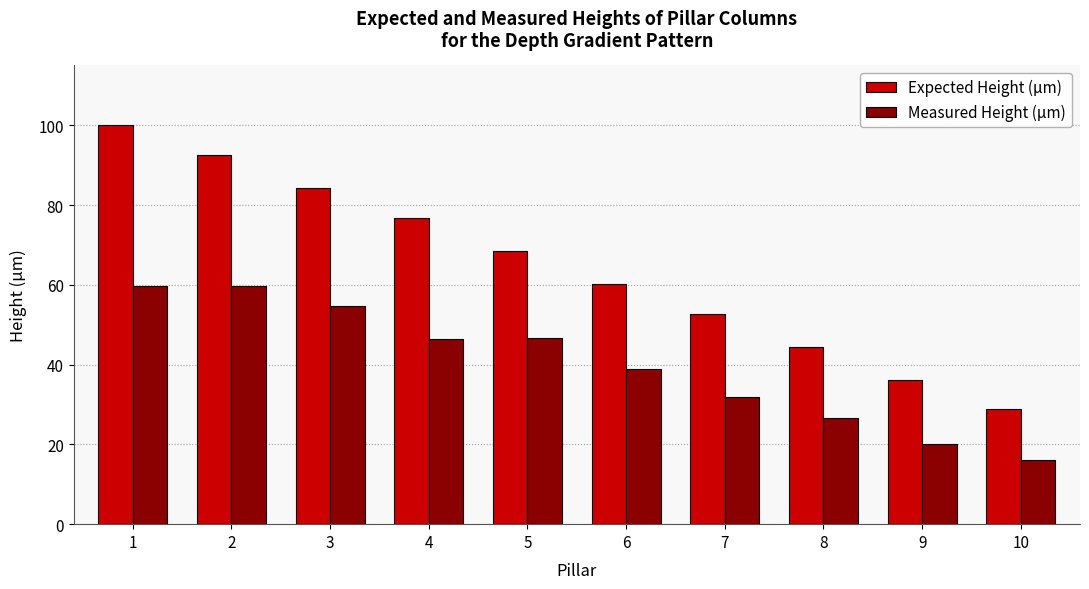

What is the maximum value shown in the chart?

100.0